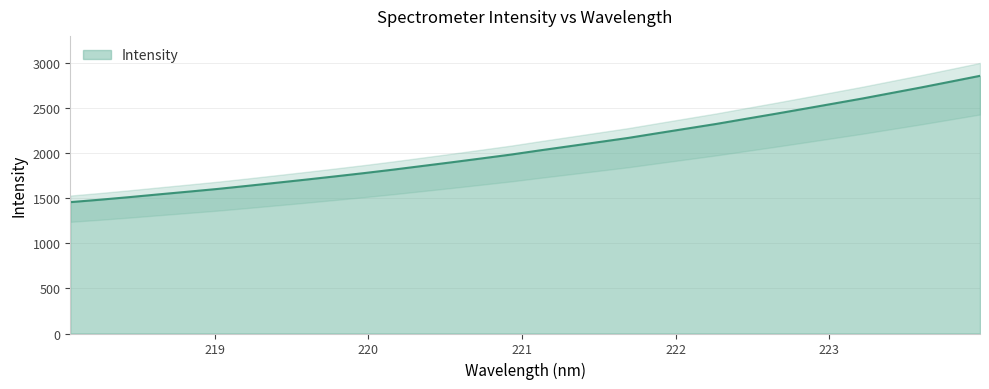

What is the smallest value displayed?

1455.5